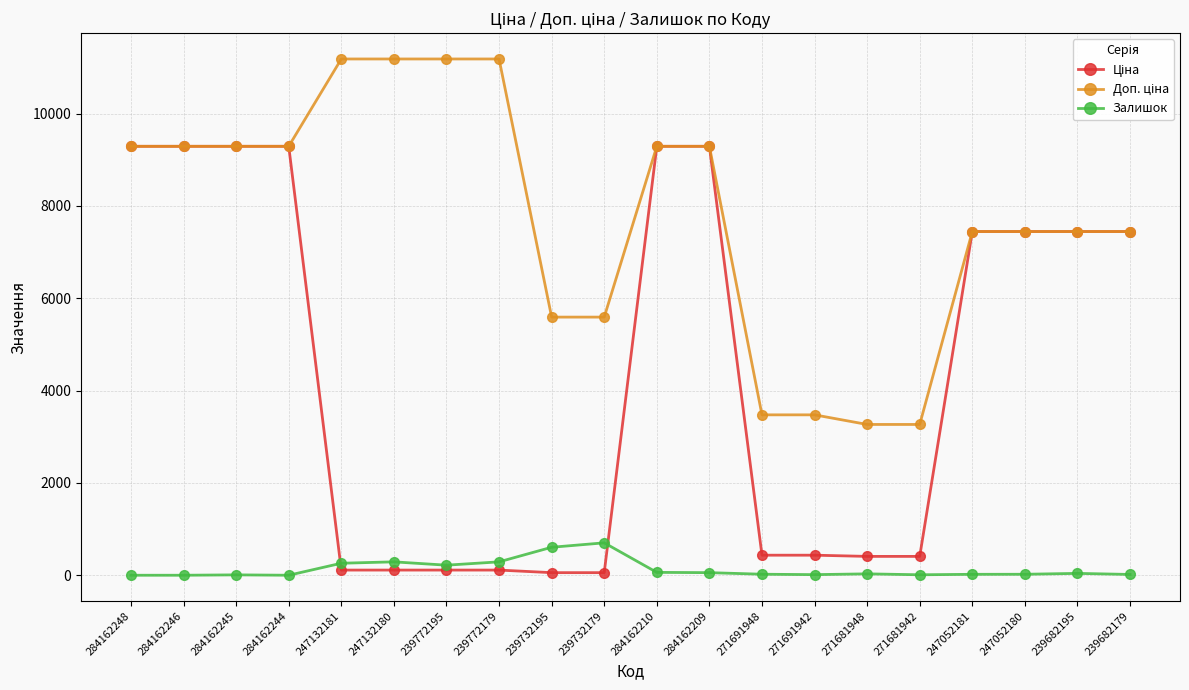

What is the sum of the Залишок values at 284162210 and 284162245?

70.0